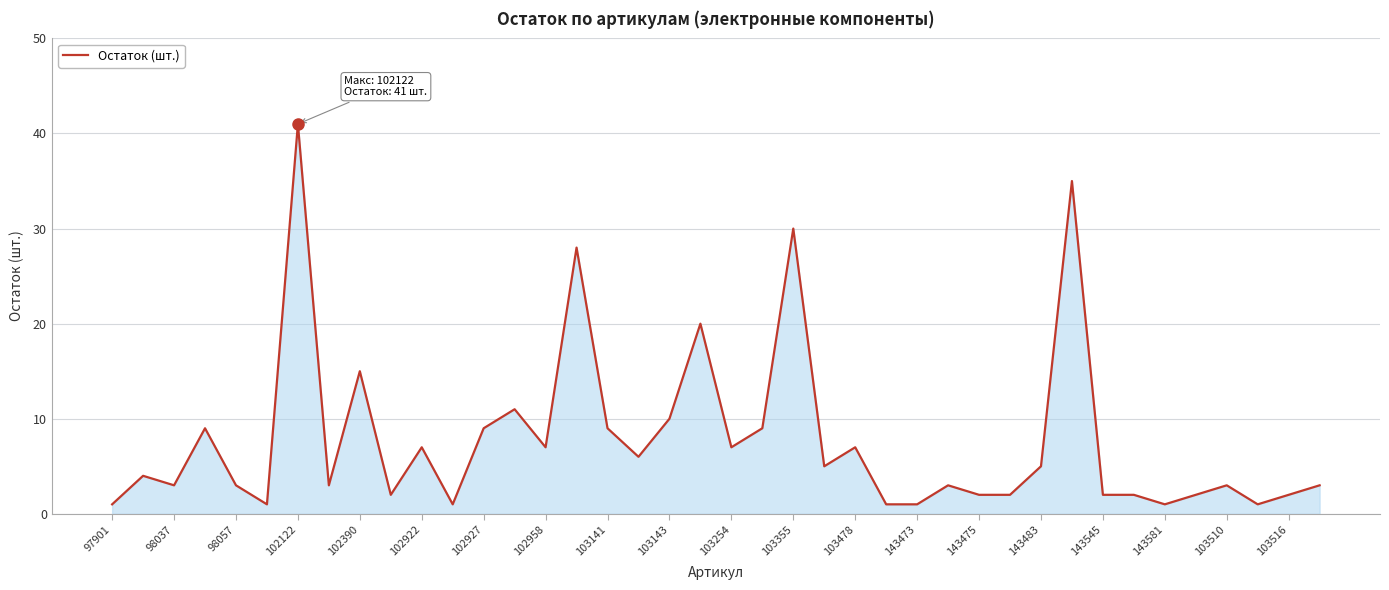

What is the maximum value shown in the chart?

41